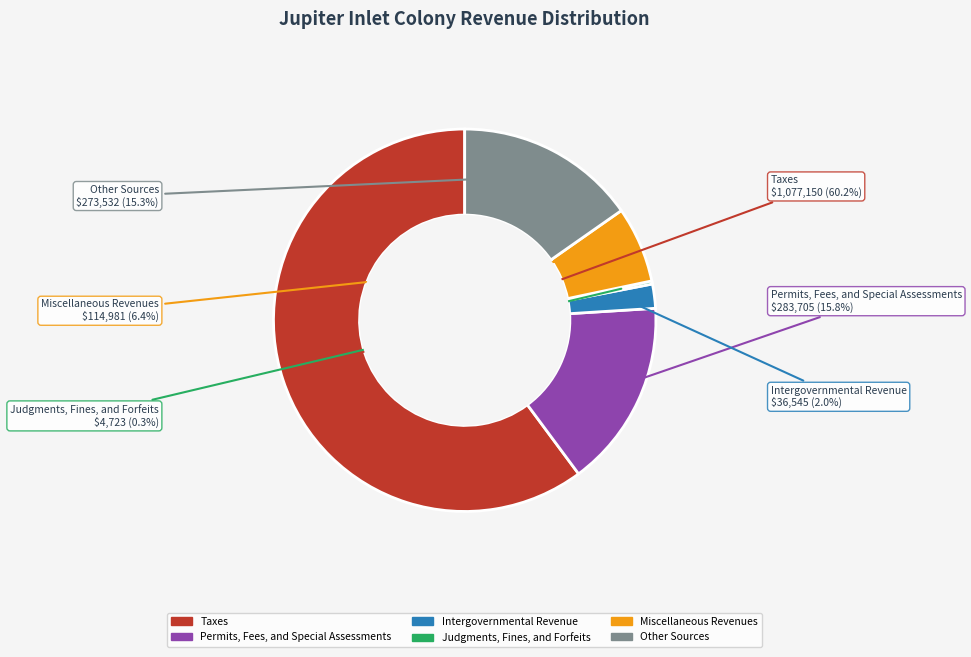

Does Taxes represent more than half of the total?

Yes